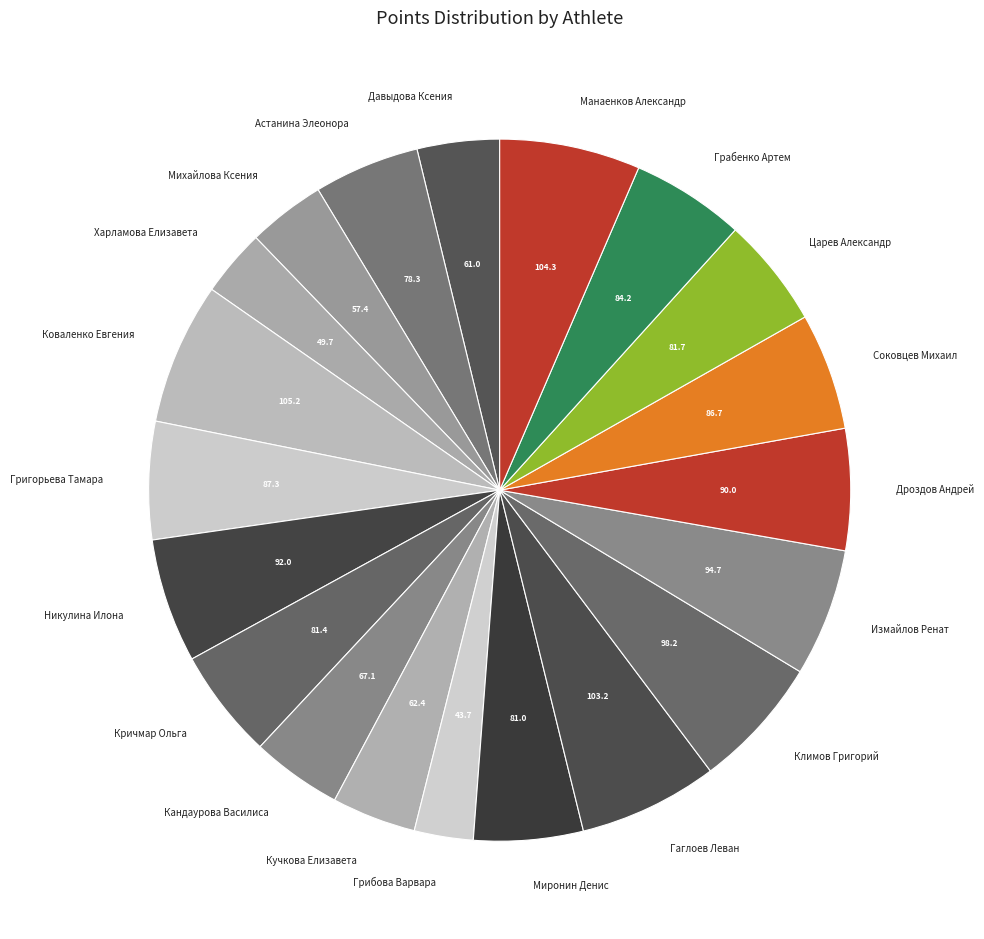

How many slices are in this pie chart?

20